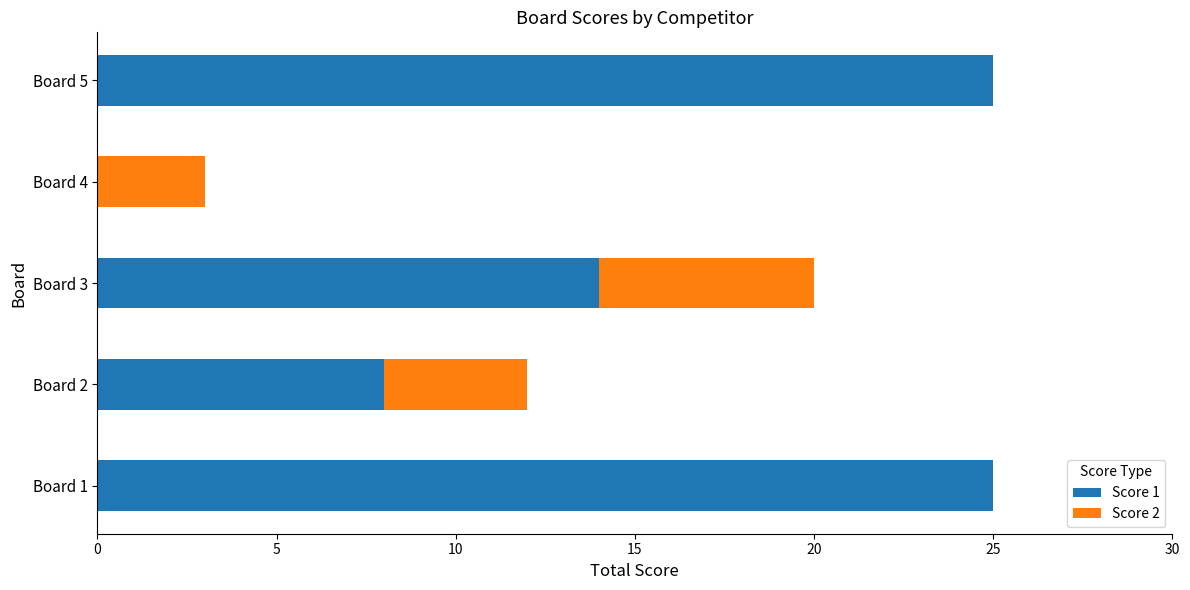

Count the number of categories in the chart.

5